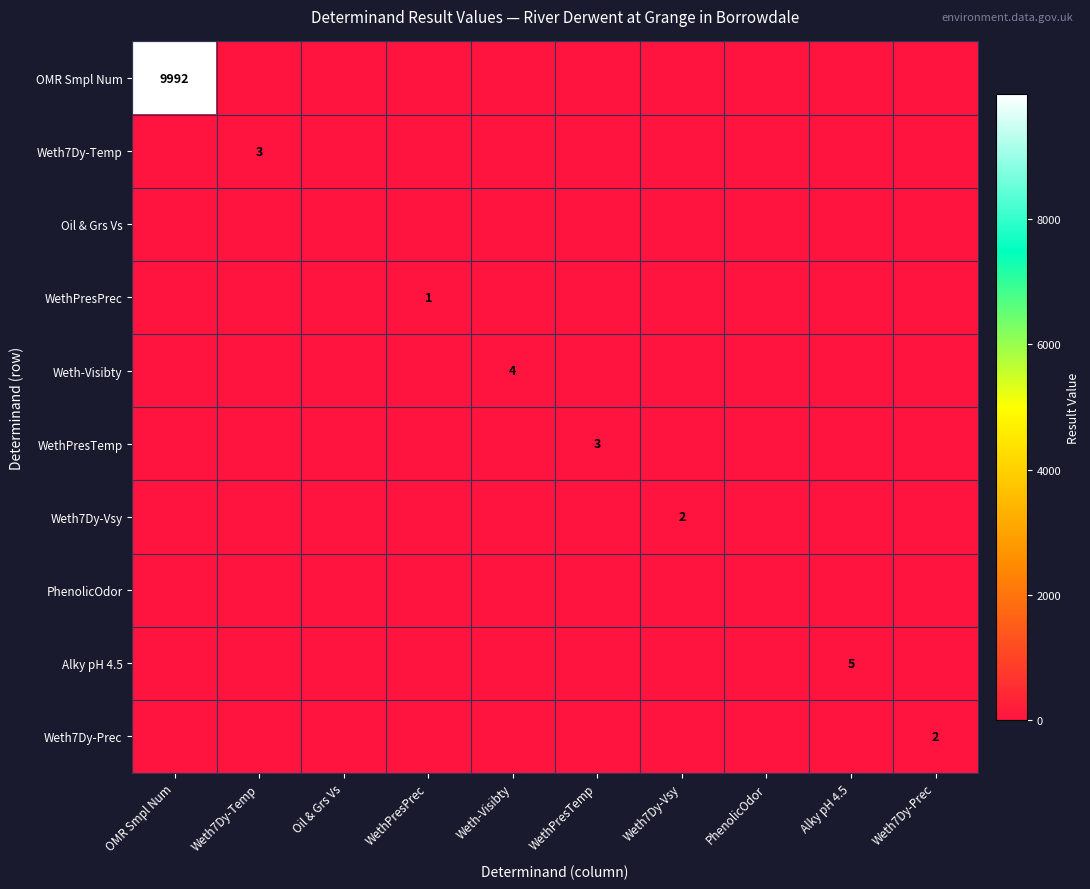

Which label corresponds to the smallest value in the chart?

Weth7Dy-Temp